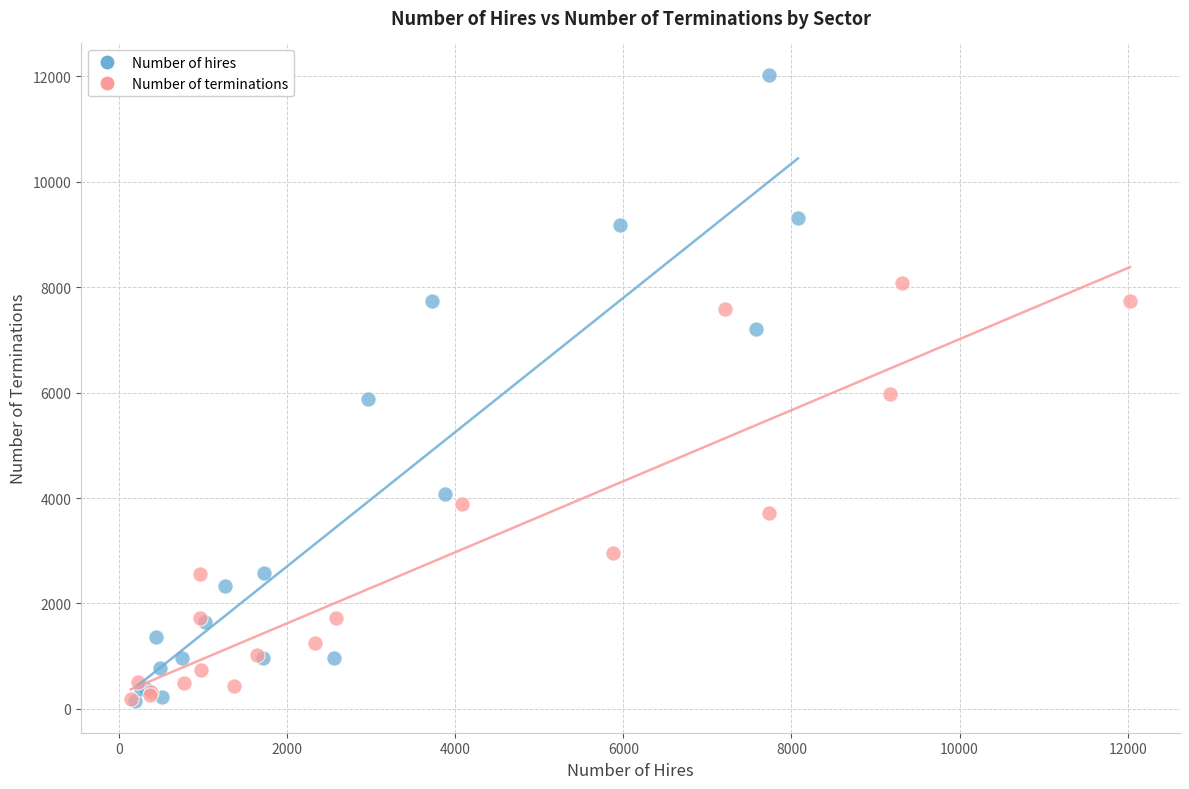

Which series has the widest spread of Y values?

Number of hires